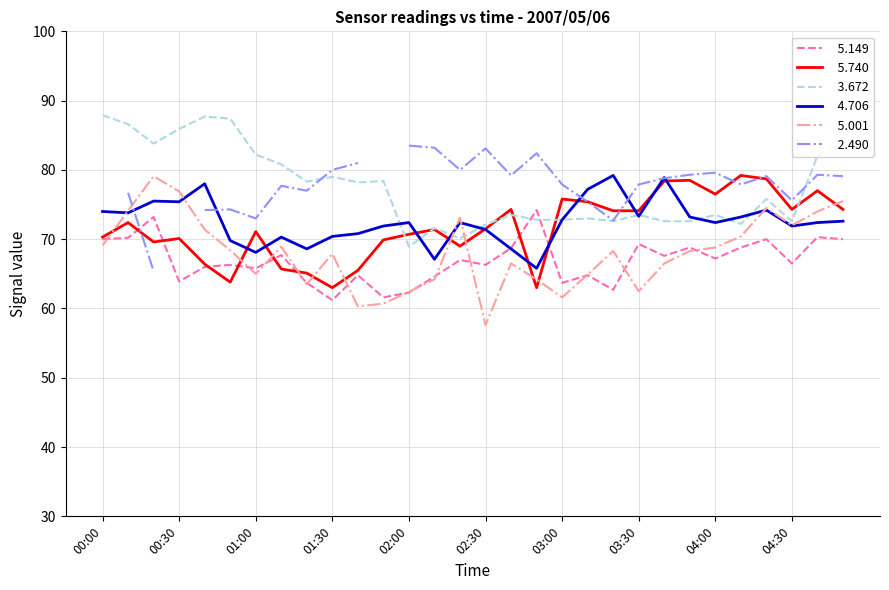

Which category has the lowest value across all series?

02:30